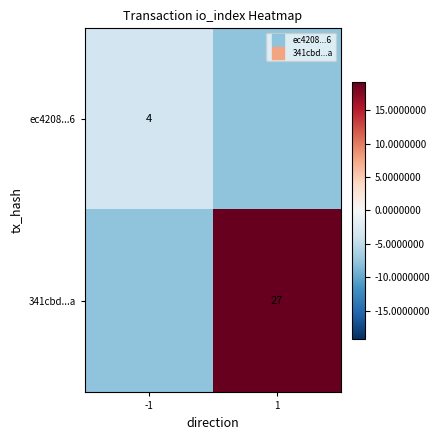

How many values in 341cbd...a are below zero?

1